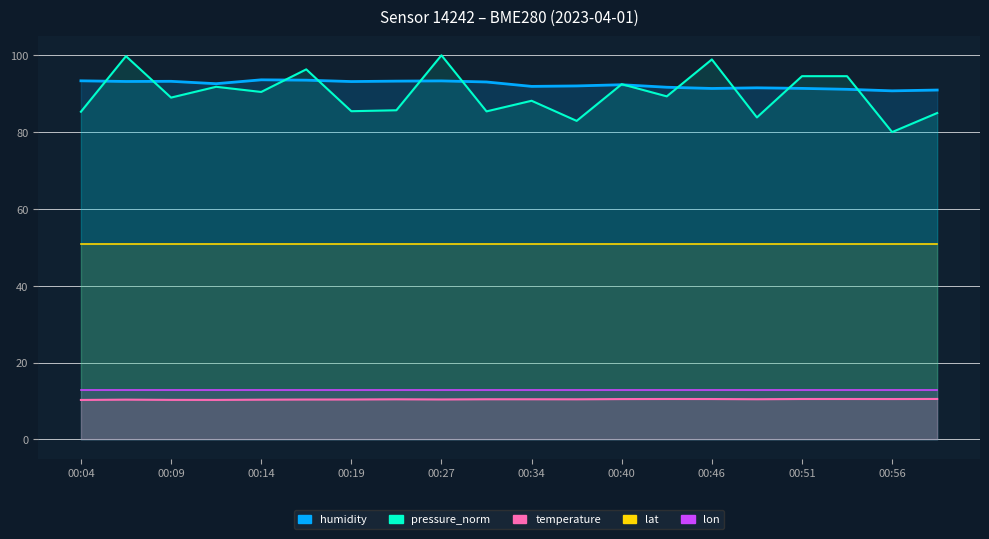

Is the value of pressure_norm at 00:48 greater than the value of temperature at 00:40?

Yes